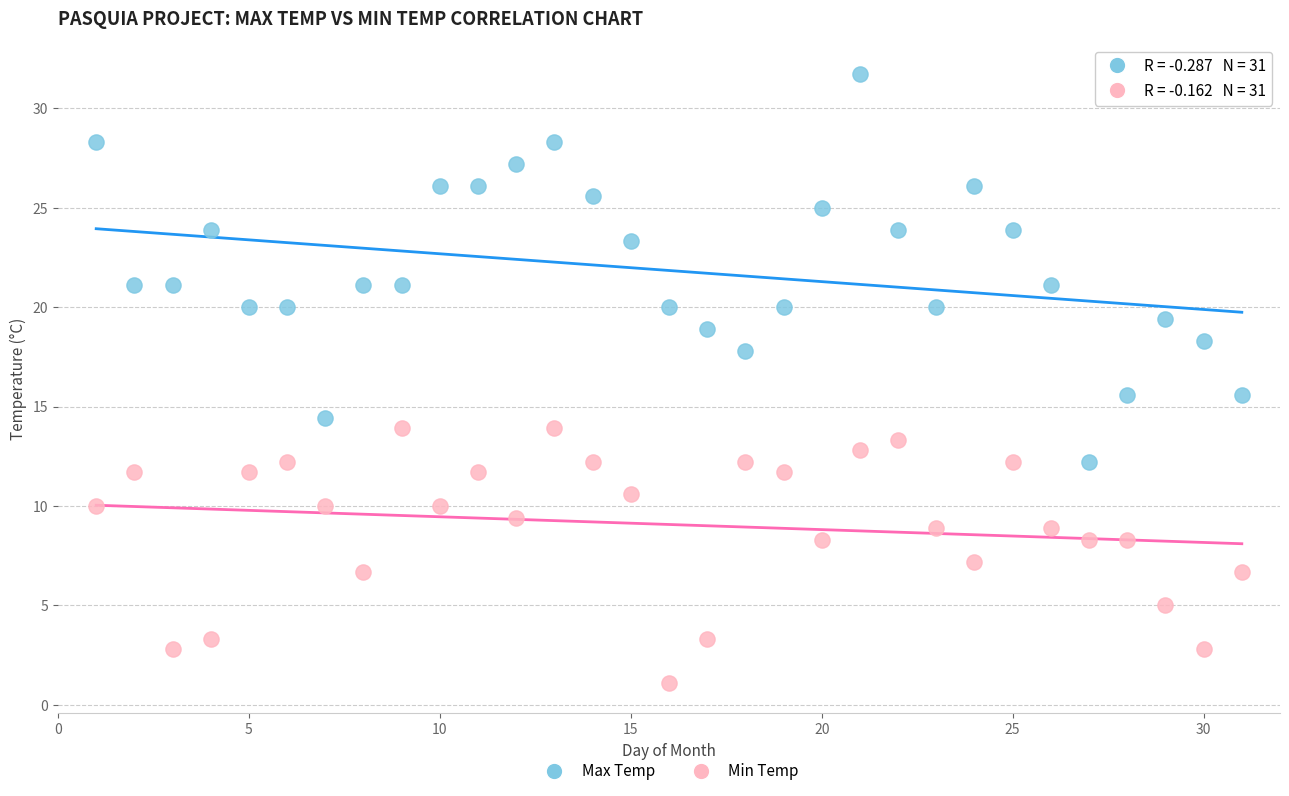

Which series contains the lowest Y value?

Min Temp